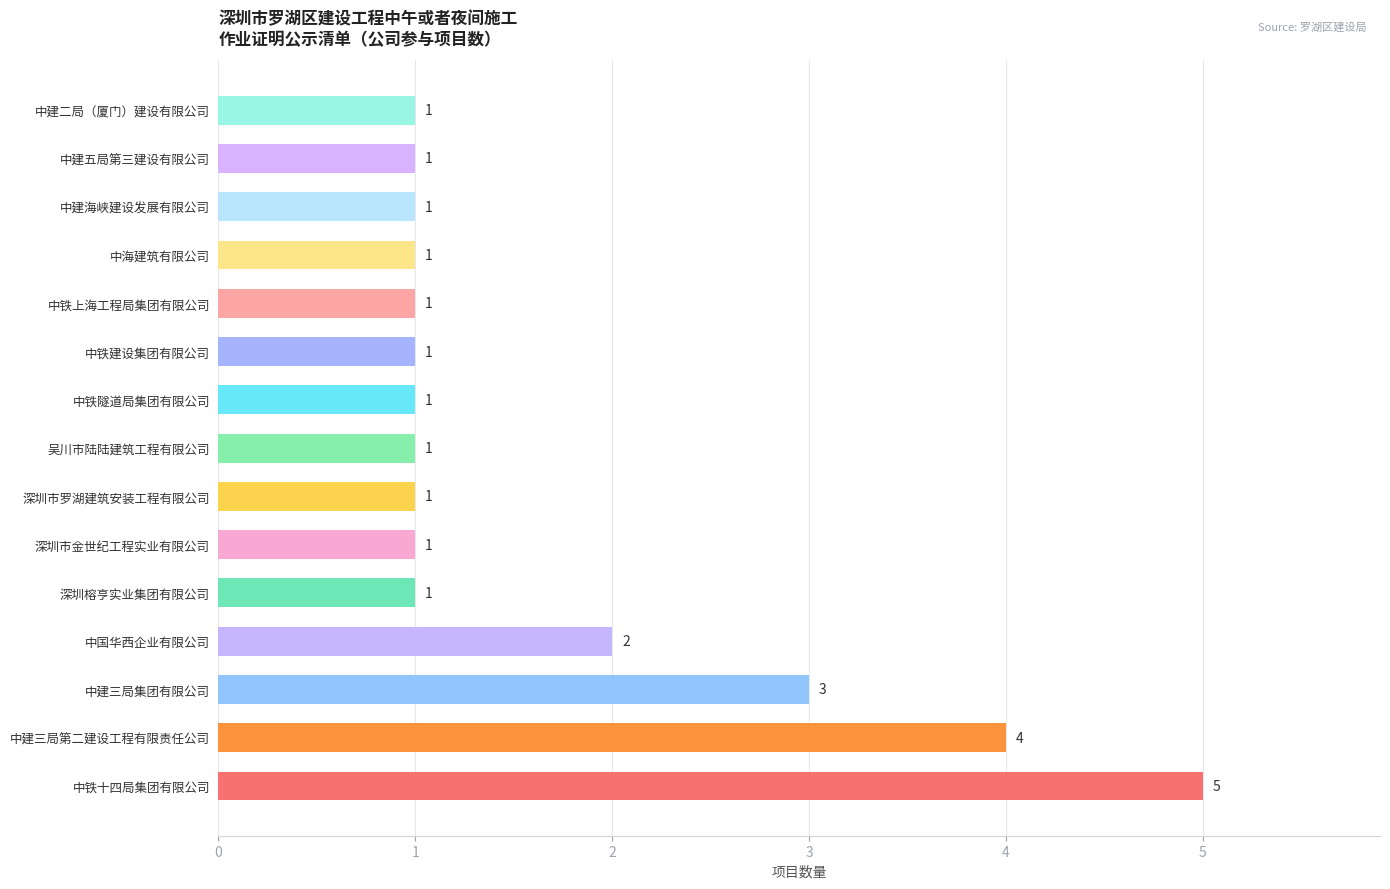

The chart shows a value of 1 at 中铁隧道局集团有限公司. True or false?

True